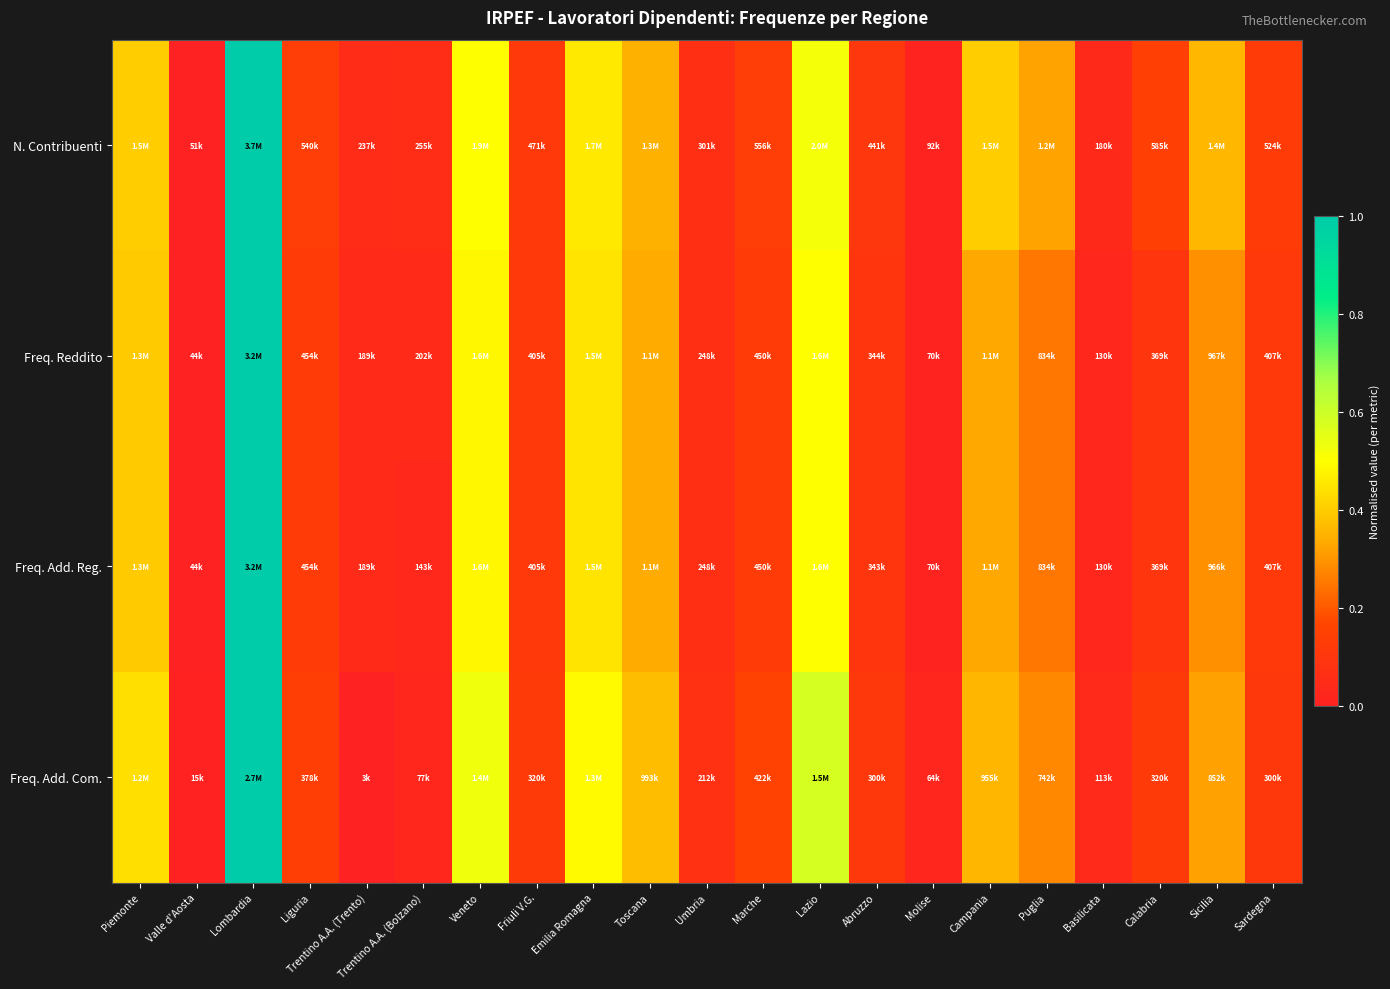

Which series changed the most between Friuli V.G. and Campania?

N. Contribuenti